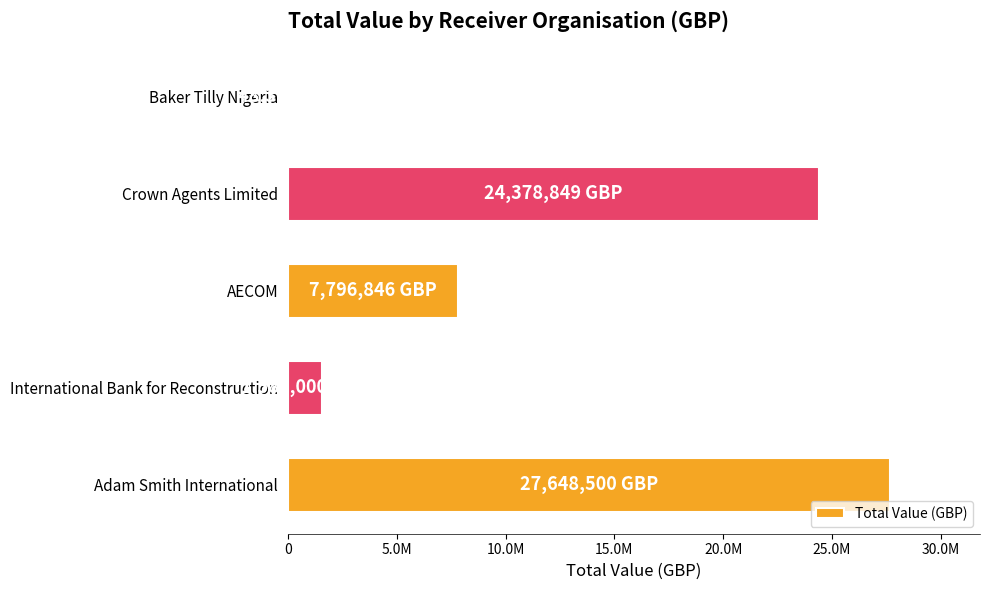

What is the smallest value displayed?

48396